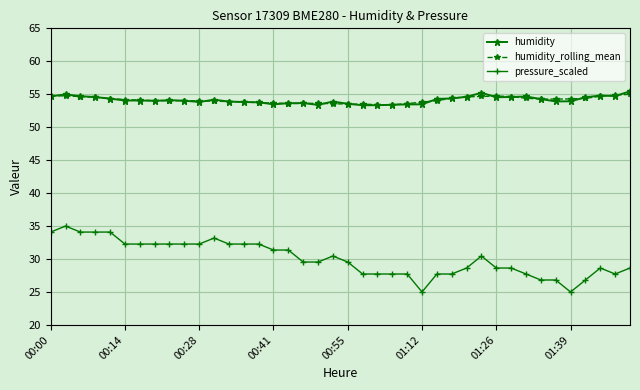

What is the difference between the second highest and second lowest values in the pressure_scaled series?

9.1